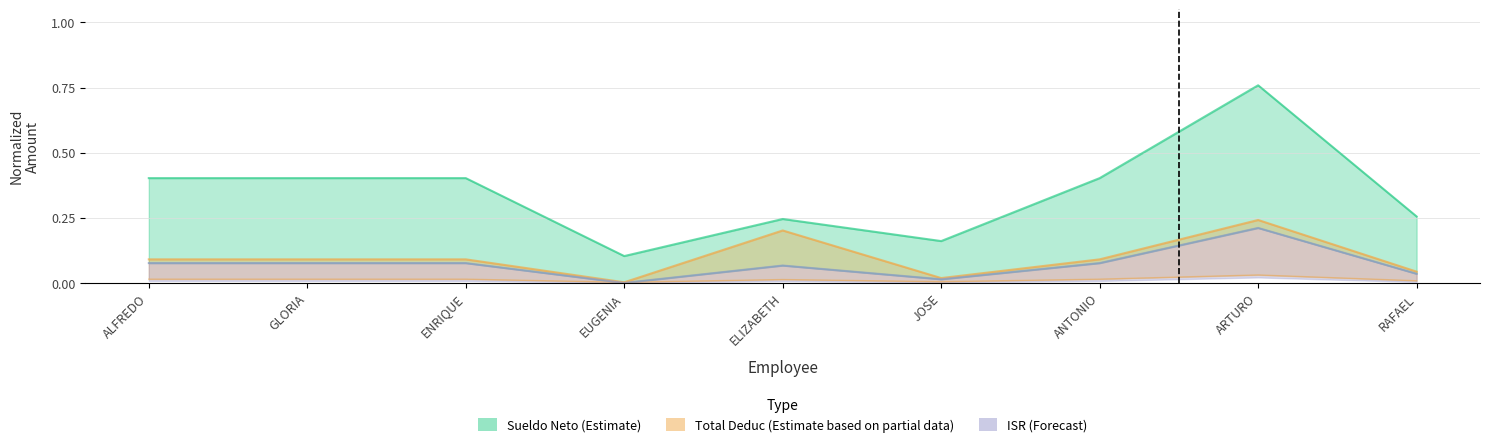

Which has a higher value, JOSE or ENRIQUE?

ENRIQUE